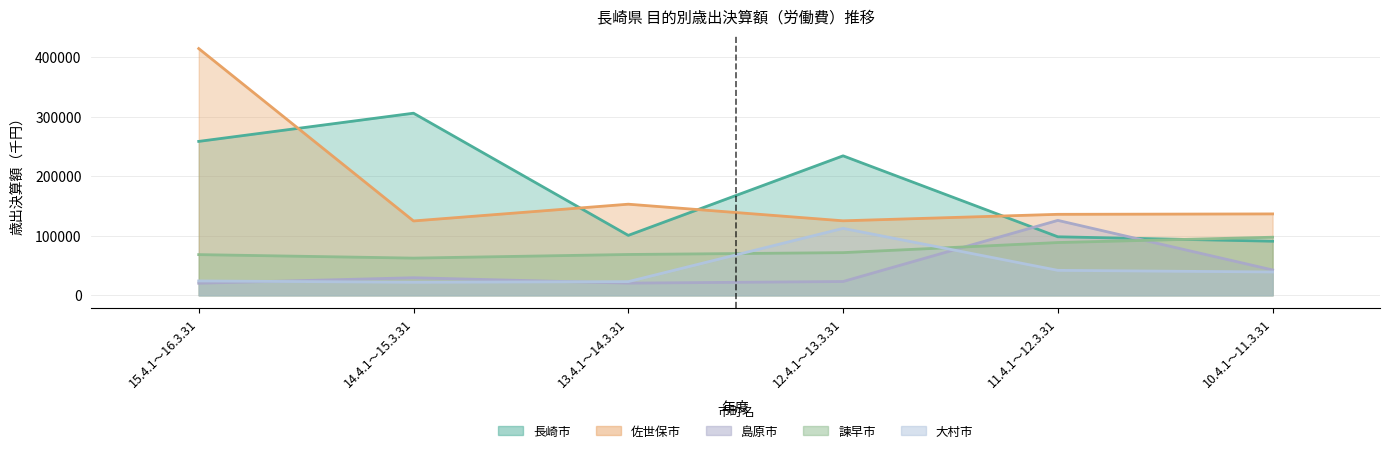

What is the sum of the 長崎市 values at 11.4.1～12.3.31 and 10.4.1～11.3.31?

189085